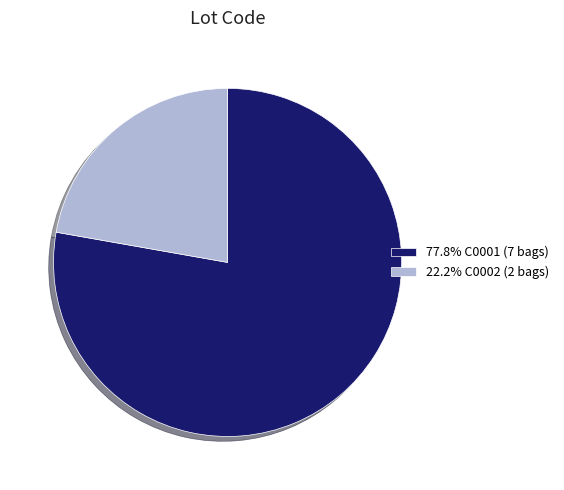

Is there any slice that represents more than half of the pie?

Yes